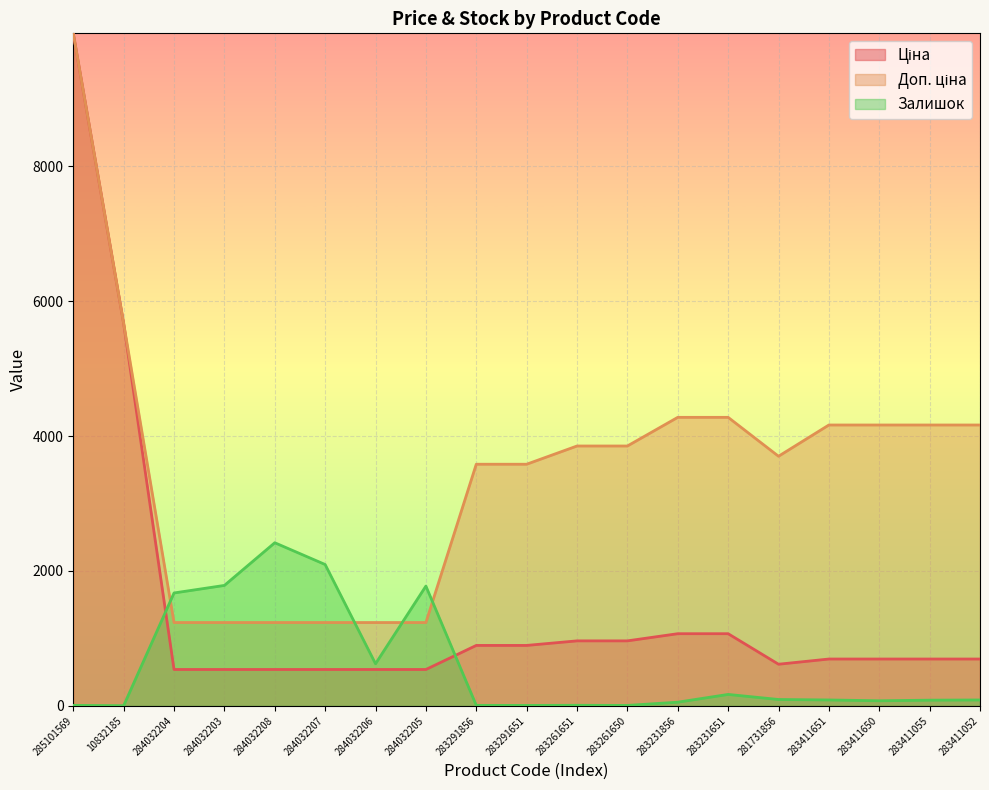

The value of Ціна at 283411650 is 1240.9. True or false?

False